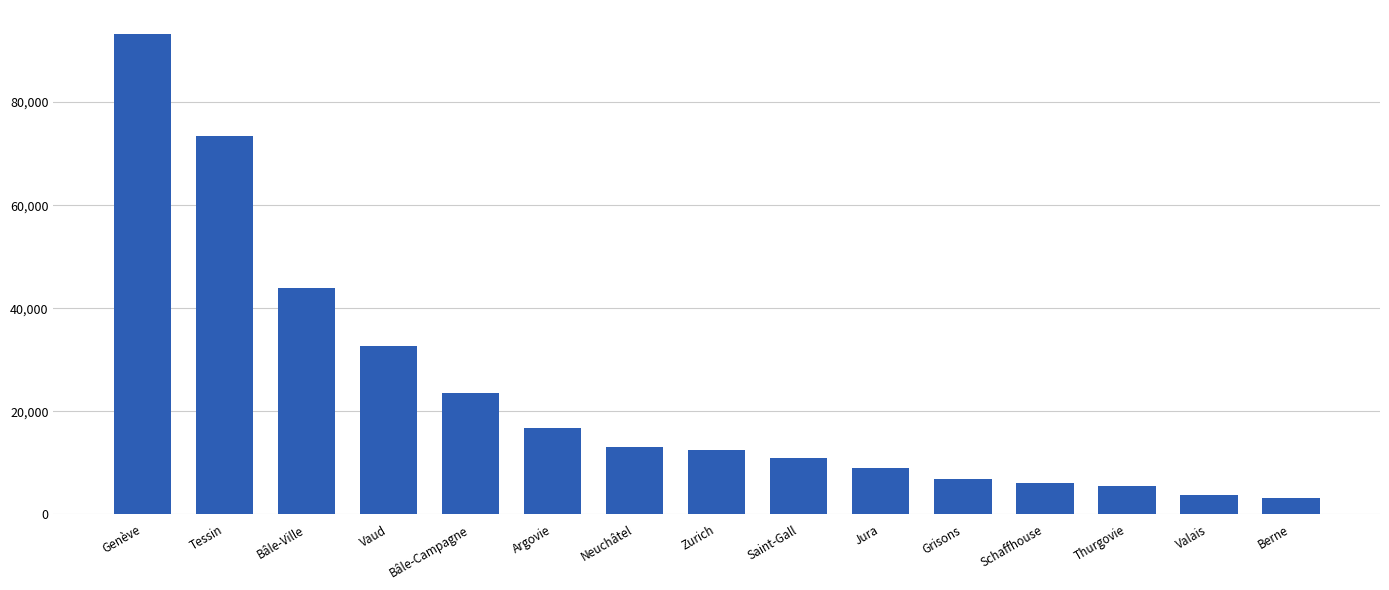

What is the ratio of the value at Berne to the value at Valais?

0.9